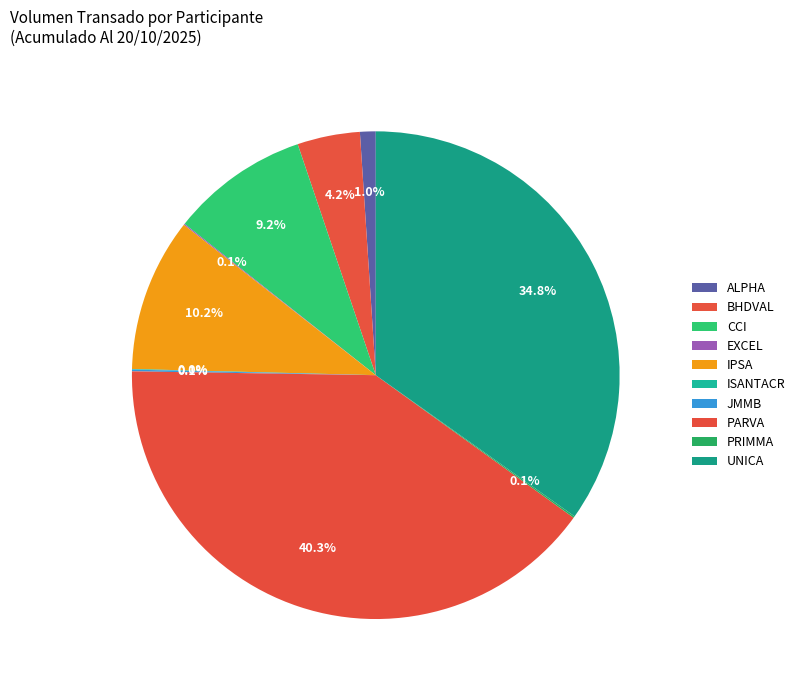

What is the change in value from ALPHA to PRIMMA?

-117966330.6